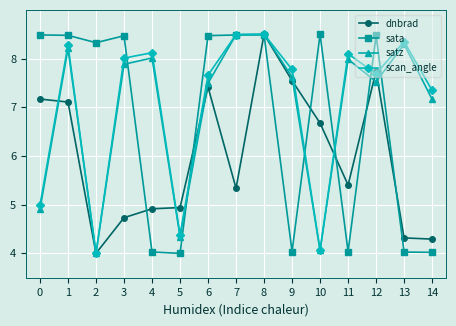

Where does the scan_angle series first go above 7?

1